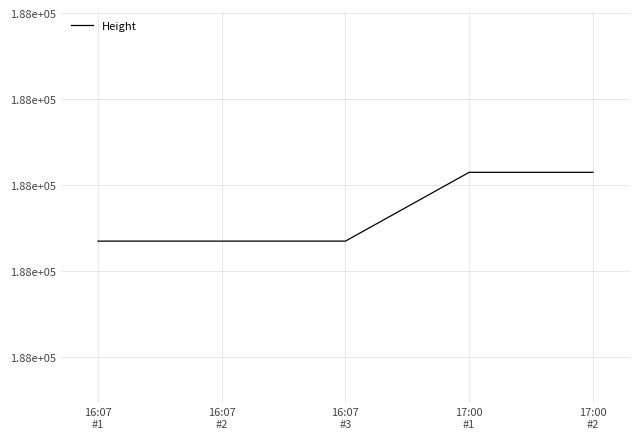

Reading left to right, extract all data points from this chart.

187767	187767	187767	187783	187783